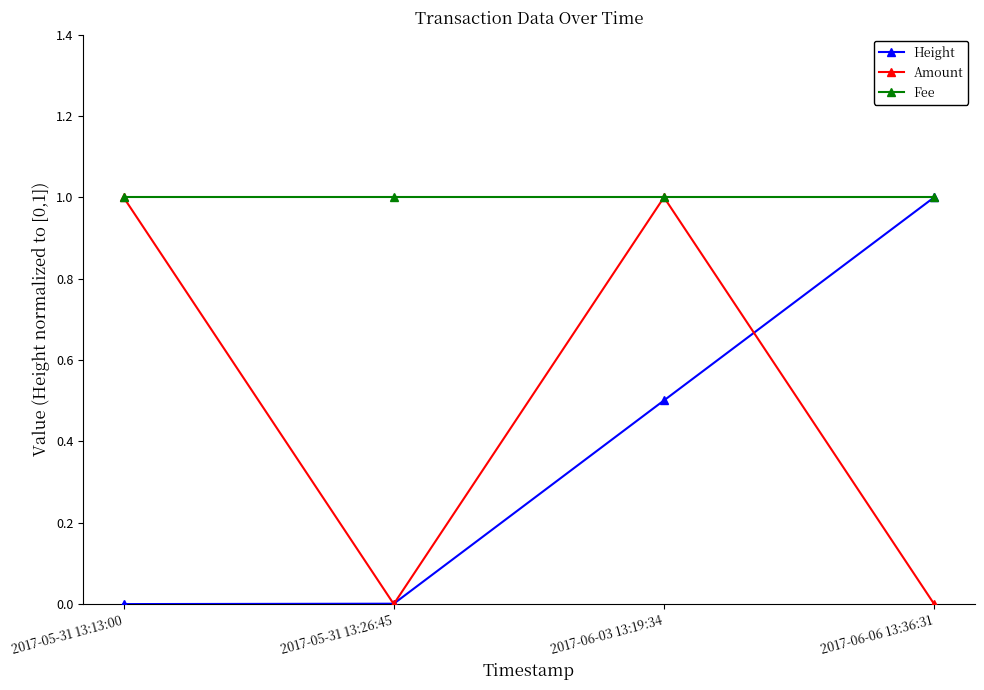

What is the sum of the Amount values at 2017-05-31 13:13:00 and 2017-06-06 13:36:31?

1.0